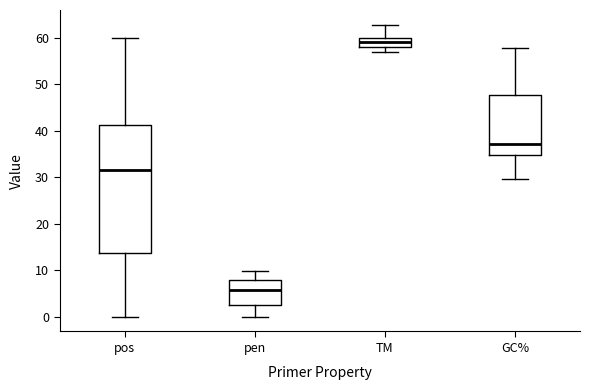

Where is the upper edge of the box for pen on the y-axis? The values are not printed on the chart, so give them approximately, as read against the axis.

8